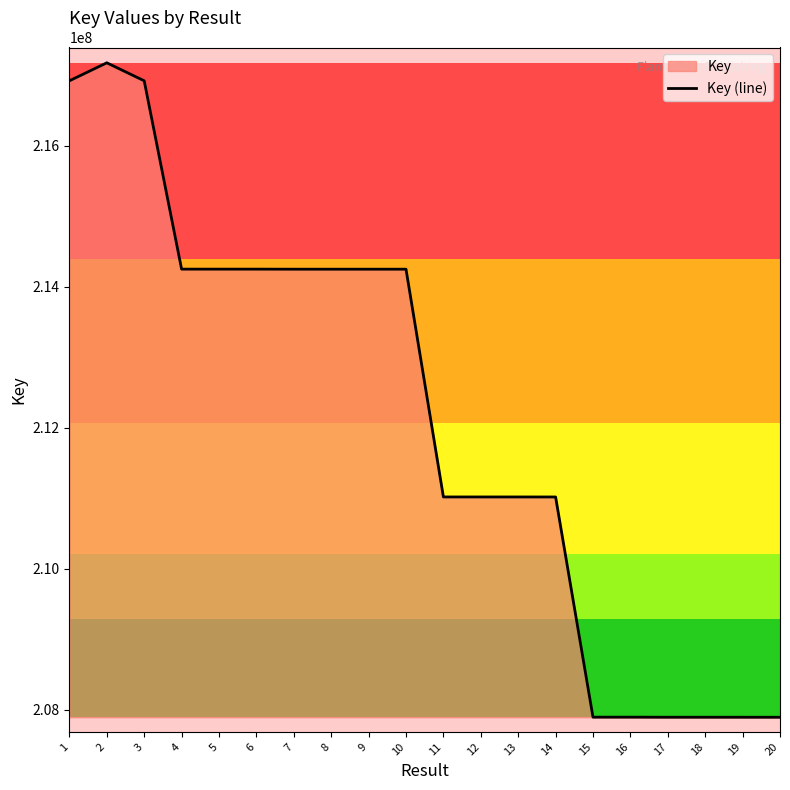

The chart shows a value of 211016543 at 13. True or false?

True